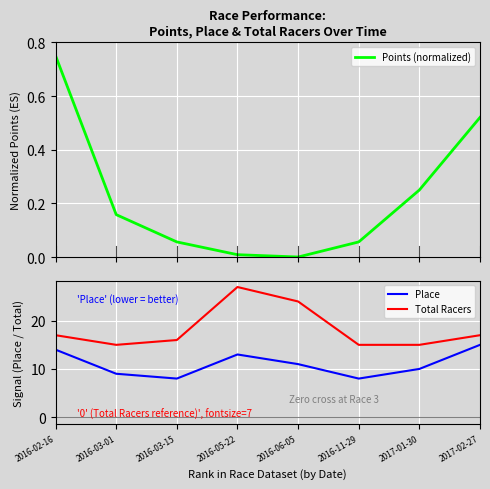

At which label does Total Racers first exceed 17?

2016-05-22